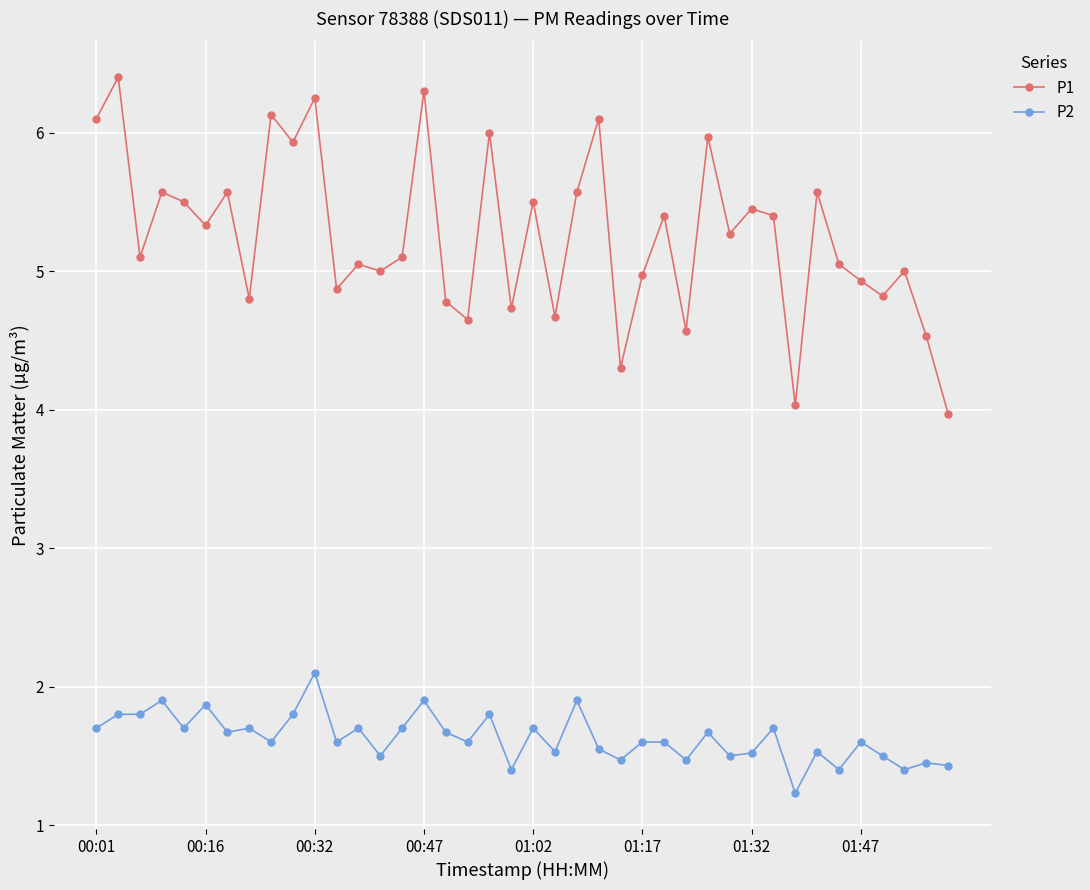

How many distinct data groups are displayed?

2